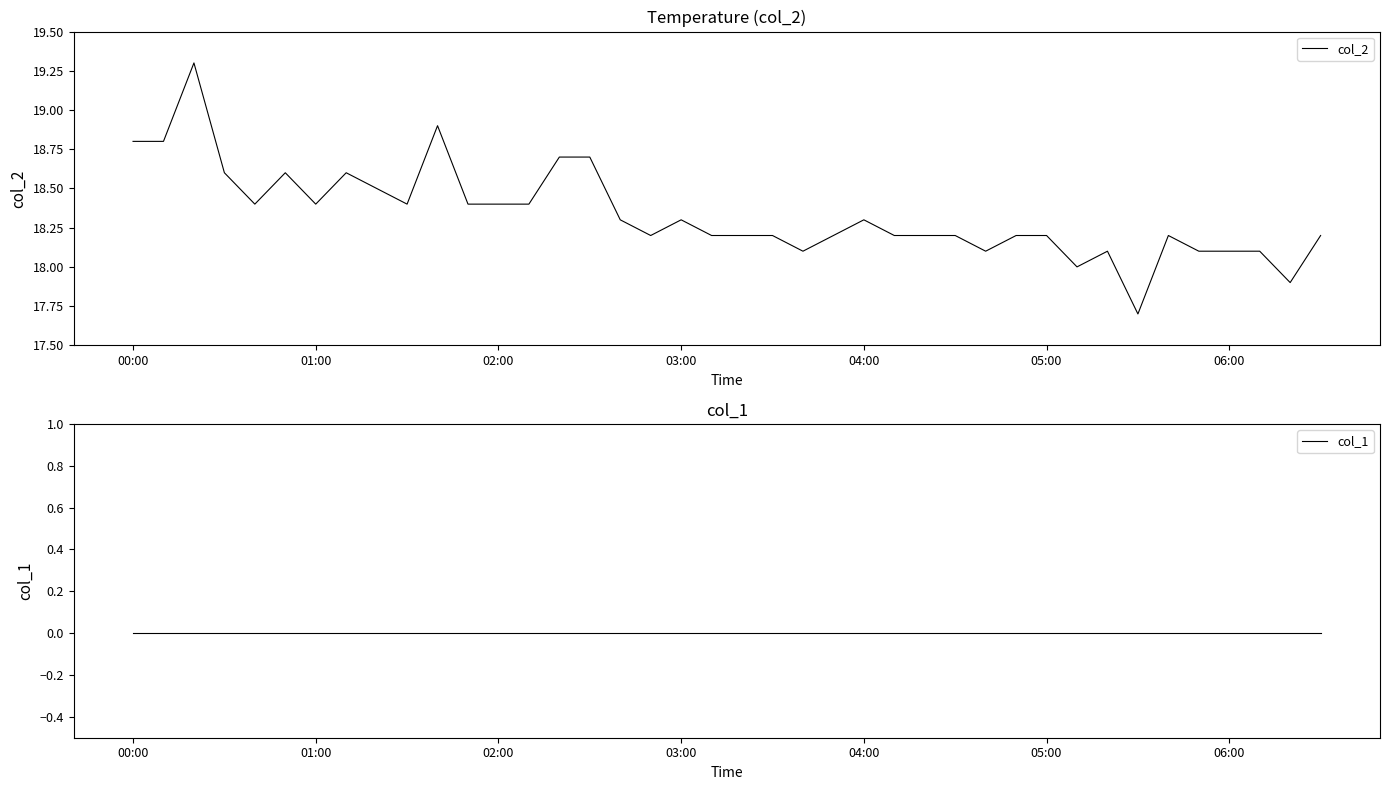

True or false: col_2 and col_1 intersect in this chart.

False